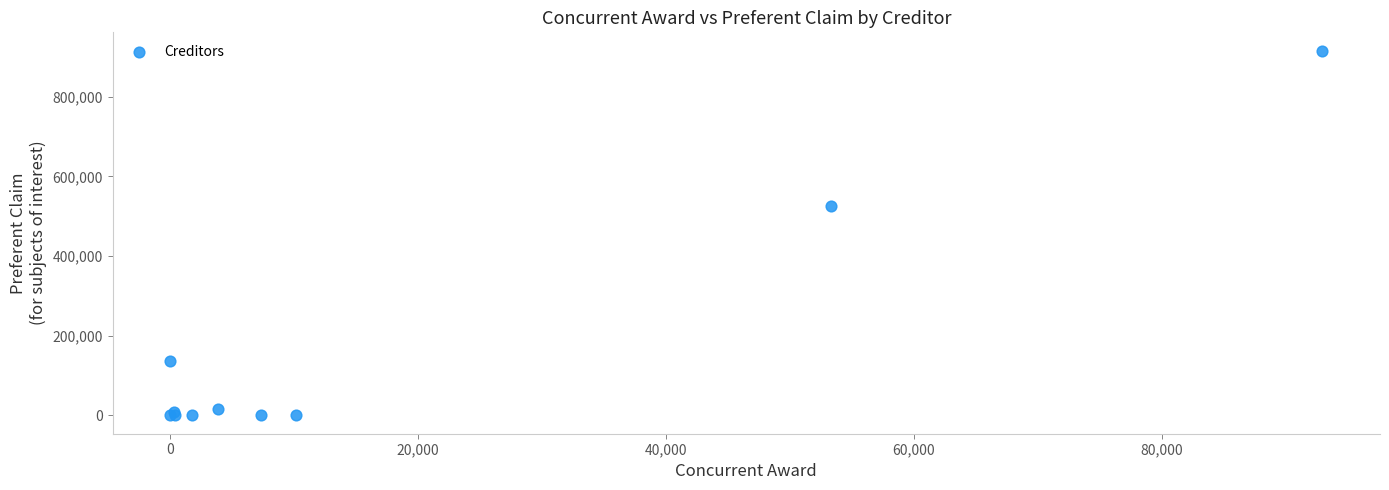

What Y value in the scatter plot is closest to 457779?

525347.3